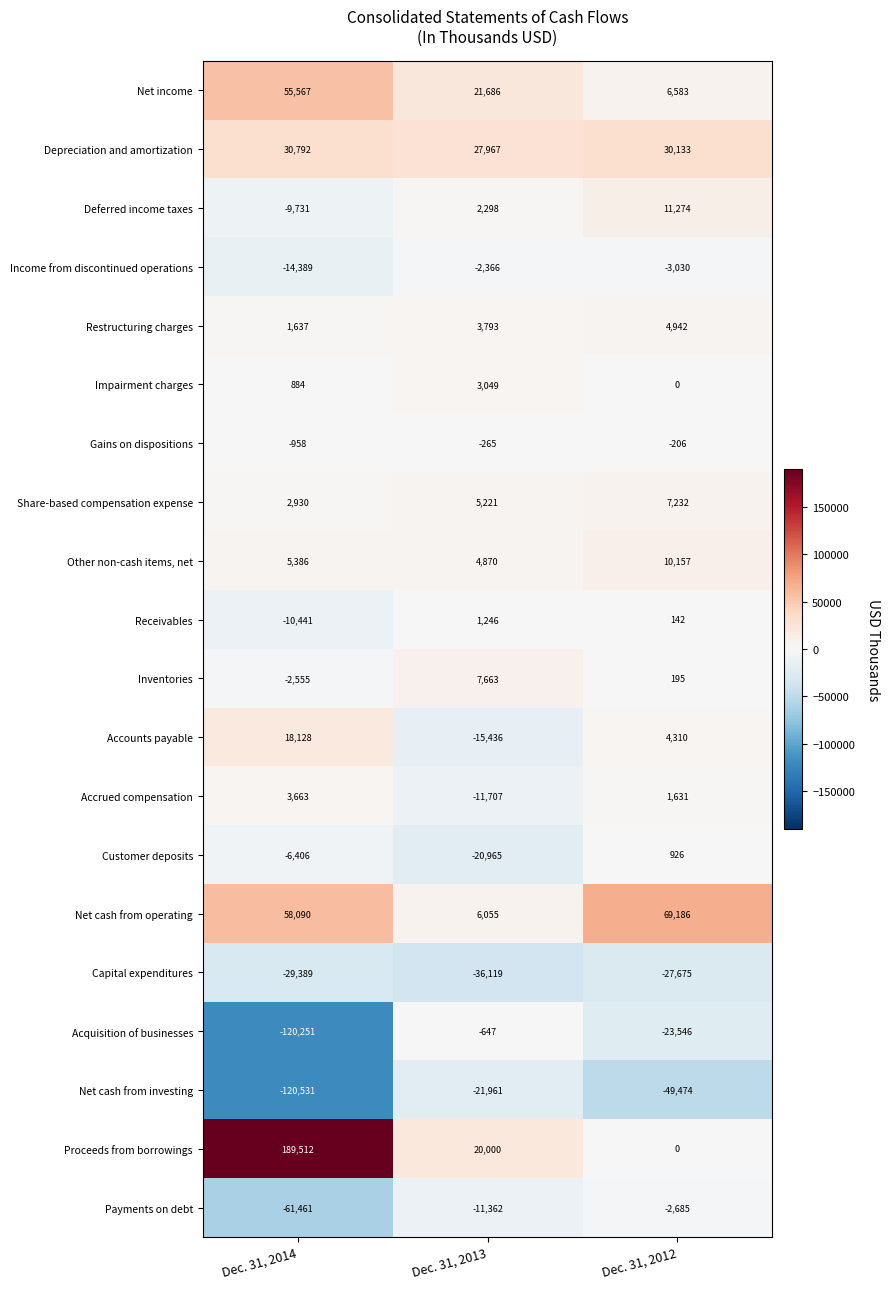

What is the sum of all Payments on debt values?

-75508